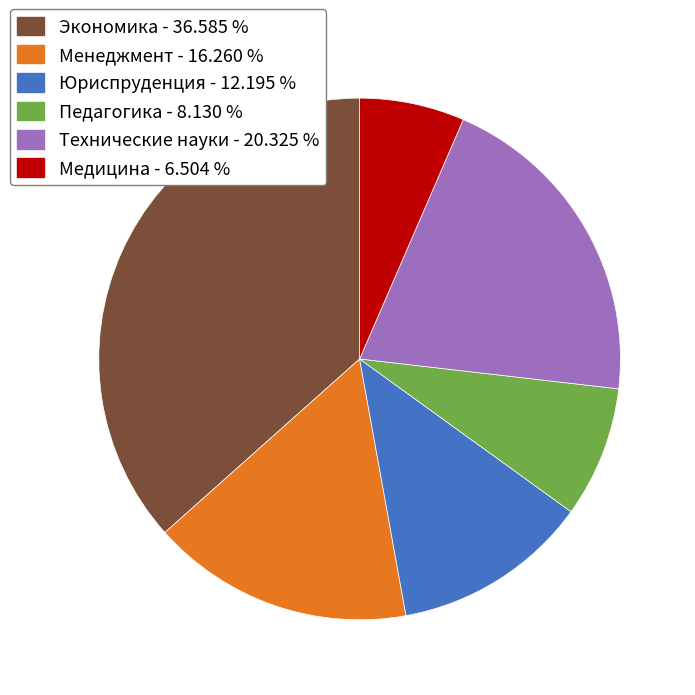

Combined, do Педагогика - 8.130 % and Юриспруденция - 12.195 % account for over 50%?

No